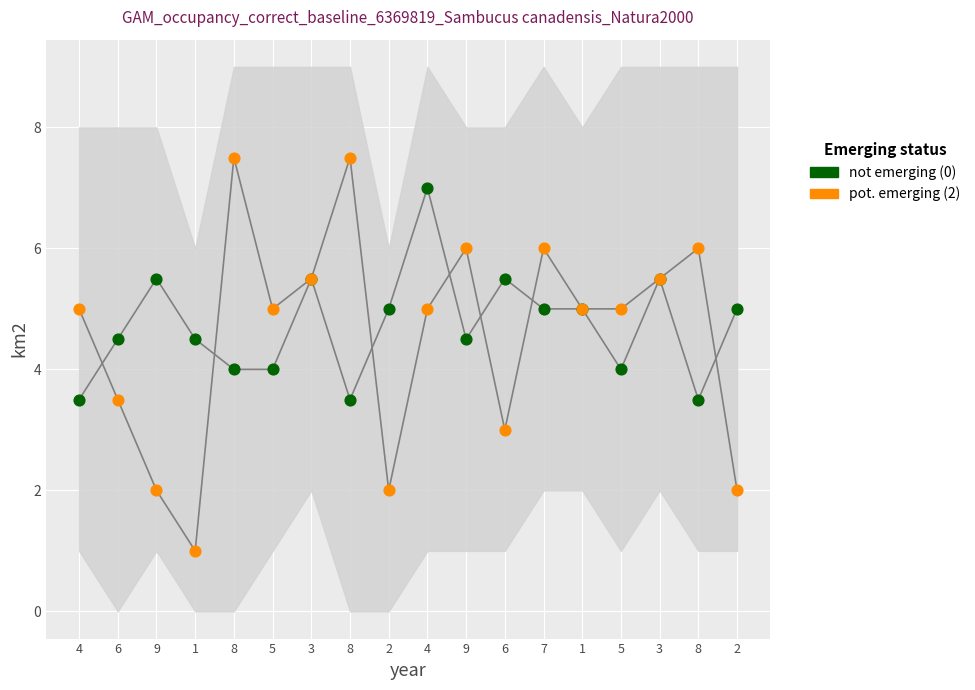

Which series has the largest Y range (max minus min)?

pot. emerging (2)